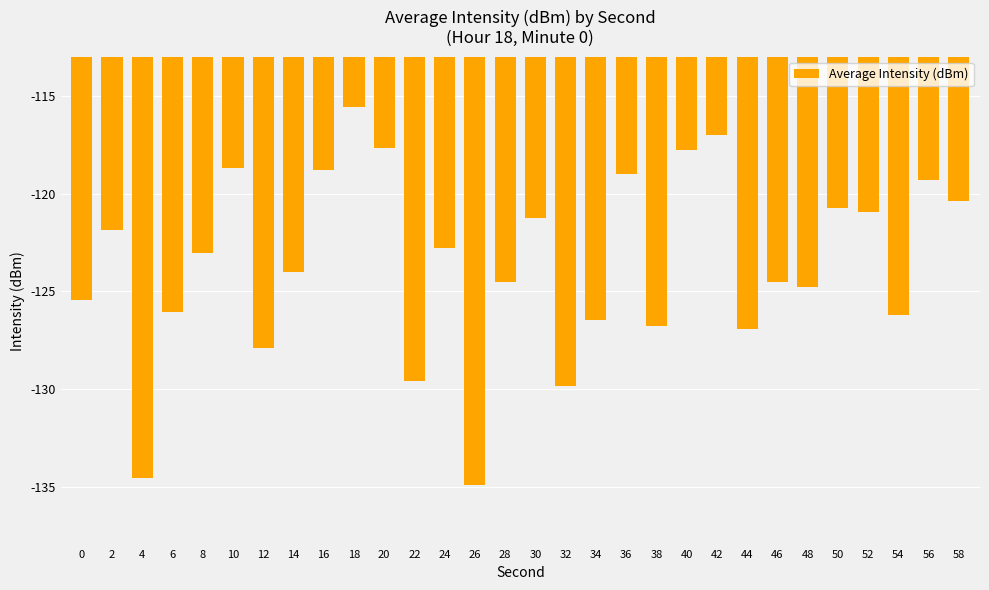

What is the sum of all values?

-3707.1